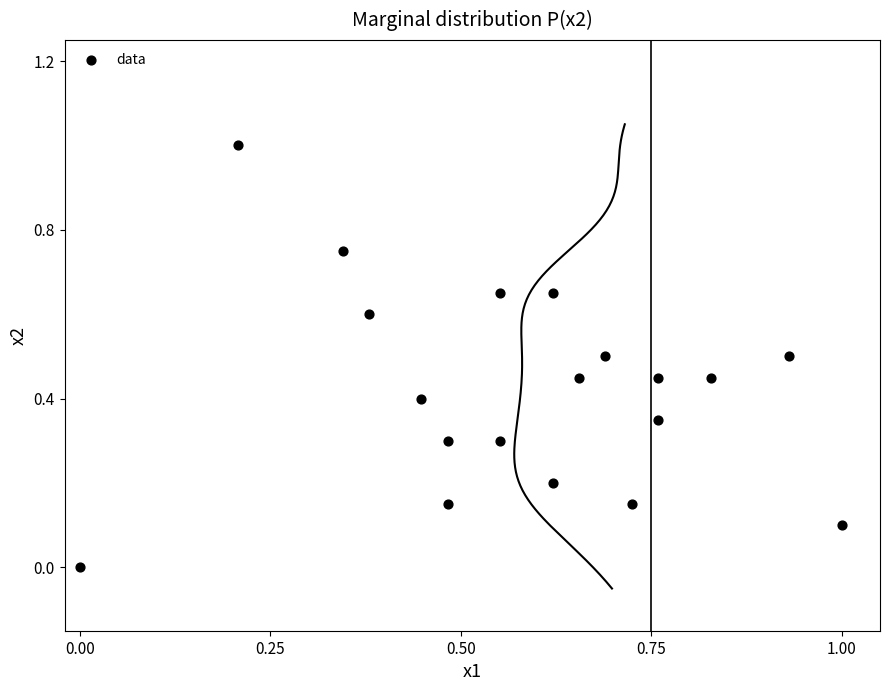

What is the range of Y values (max minus min)?

1.0